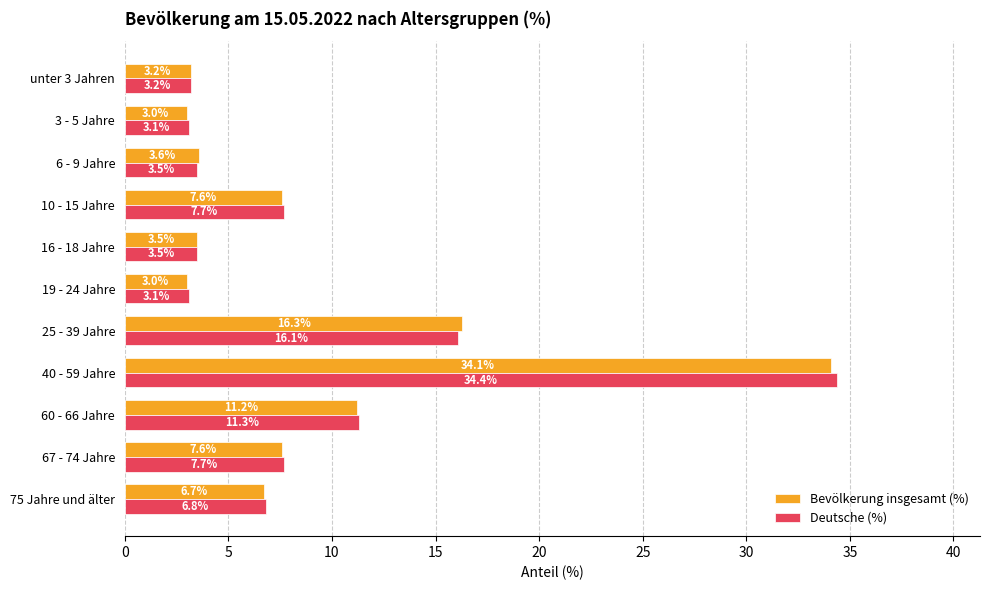

Which series has the largest total across all categories?

Deutsche (%)